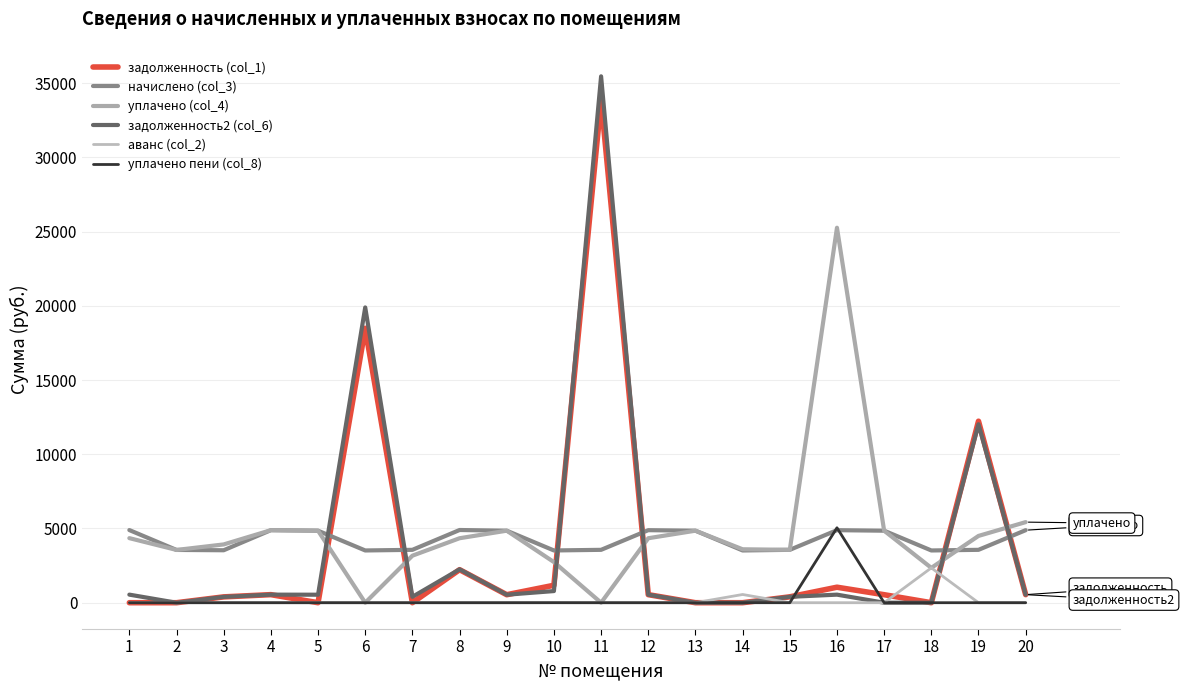

The аванс (col_2) series shows 0.0 at 13. True or false?

True